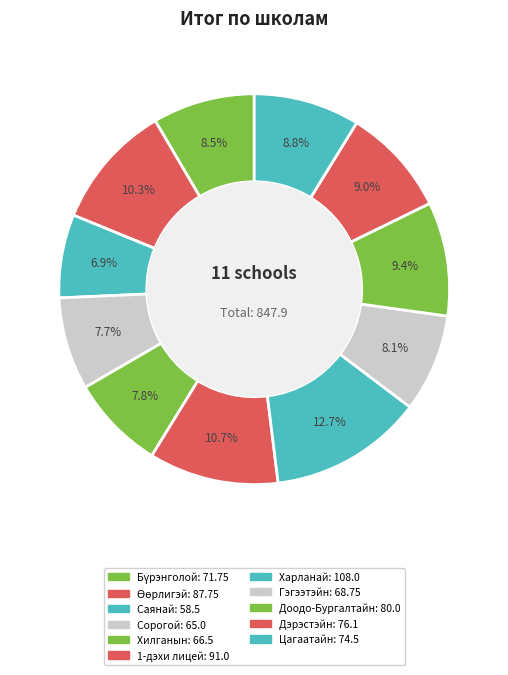

Is it true that Сорогой is 8% of the pie?

True